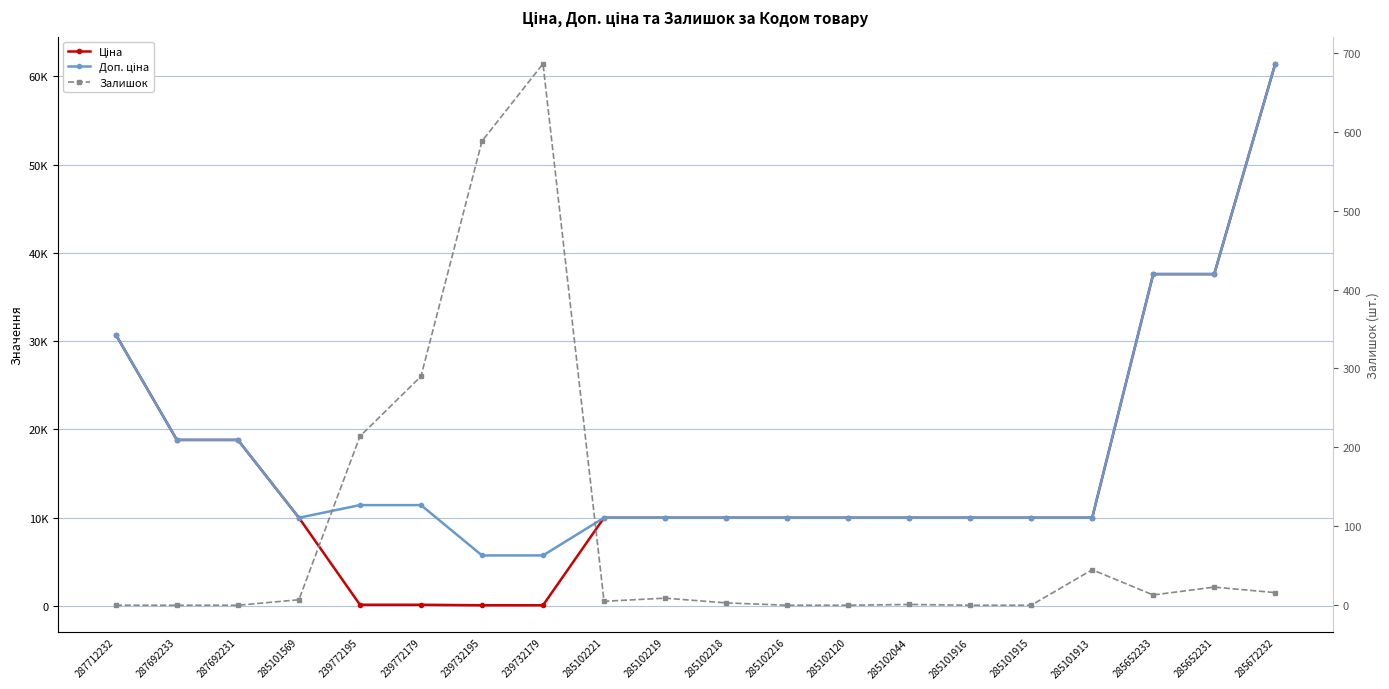

Reading left to right, what are all the values shown in this chart?

Ціна: 30717.1	18796.8	18796.8	9975.0	114.1	114.1	57.0	57.0	9975.0	9975.0	9975.0	9975.0	9975.0	9975.0	9975.0	9975.0	9975.0	37593.6	37593.6	61434.3
Доп. ціна: 30717.1	18796.8	18796.8	9975.0	11410.0	11410.0	5705.0	5705.0	9975.0	9975.0	9975.0	9975.0	9975.0	9975.0	9975.0	9975.0	9975.0	37593.6	37593.6	61434.3
Залишок: 0.0	0.0	0.0	7.0	214.0	290.0	588.0	686.0	5.0	9.0	3.0	0.0	0.0	1.0	0.0	0.0	45.0	13.0	23.0	16.0